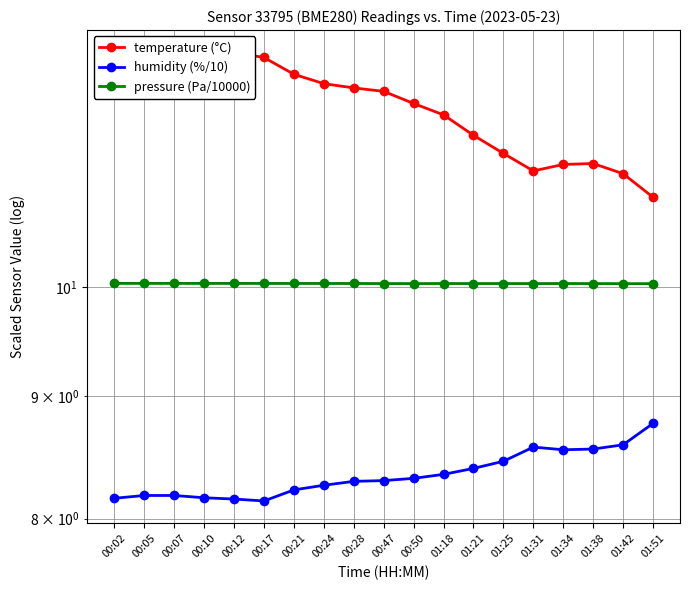

True or false: pressure (Pa/10000) and temperature (°C) intersect in this chart.

False